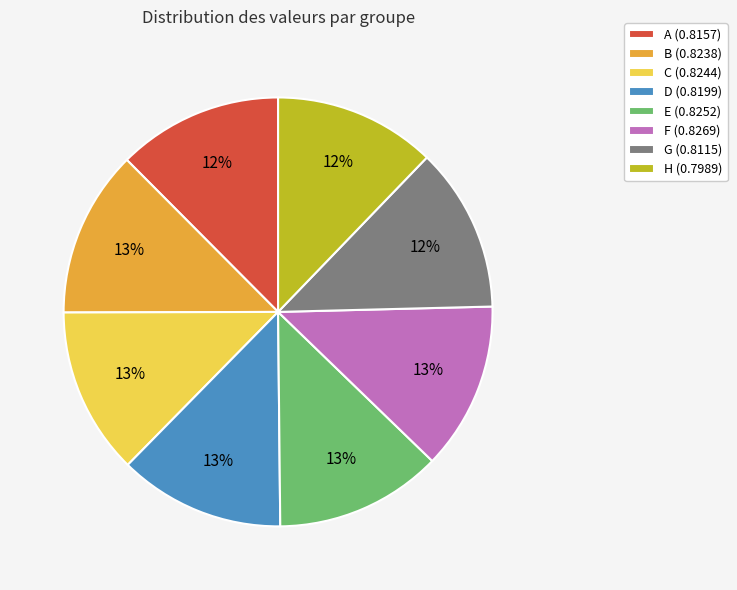

Is it true that D is 3% of the pie?

False